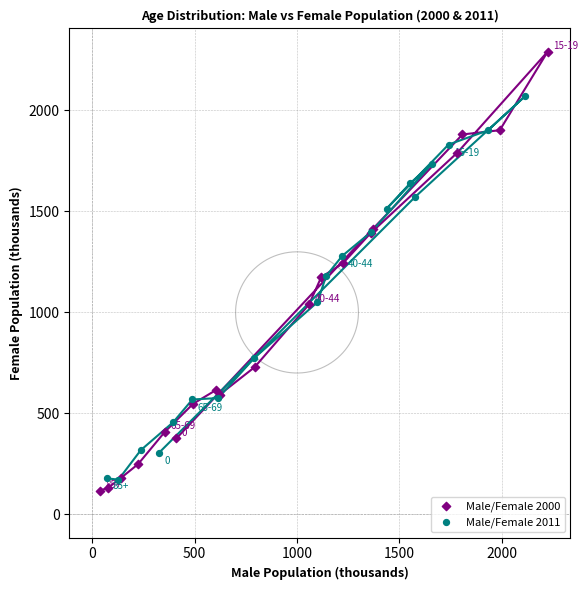

Which series contains the highest Y value?

Male/Female 2000